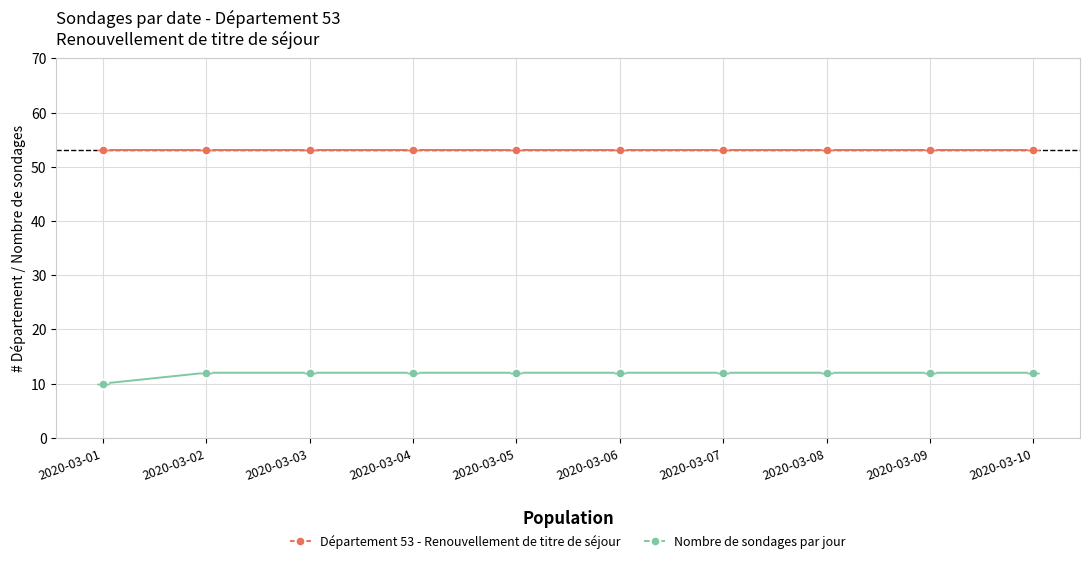

How many series are shown in this chart?

2